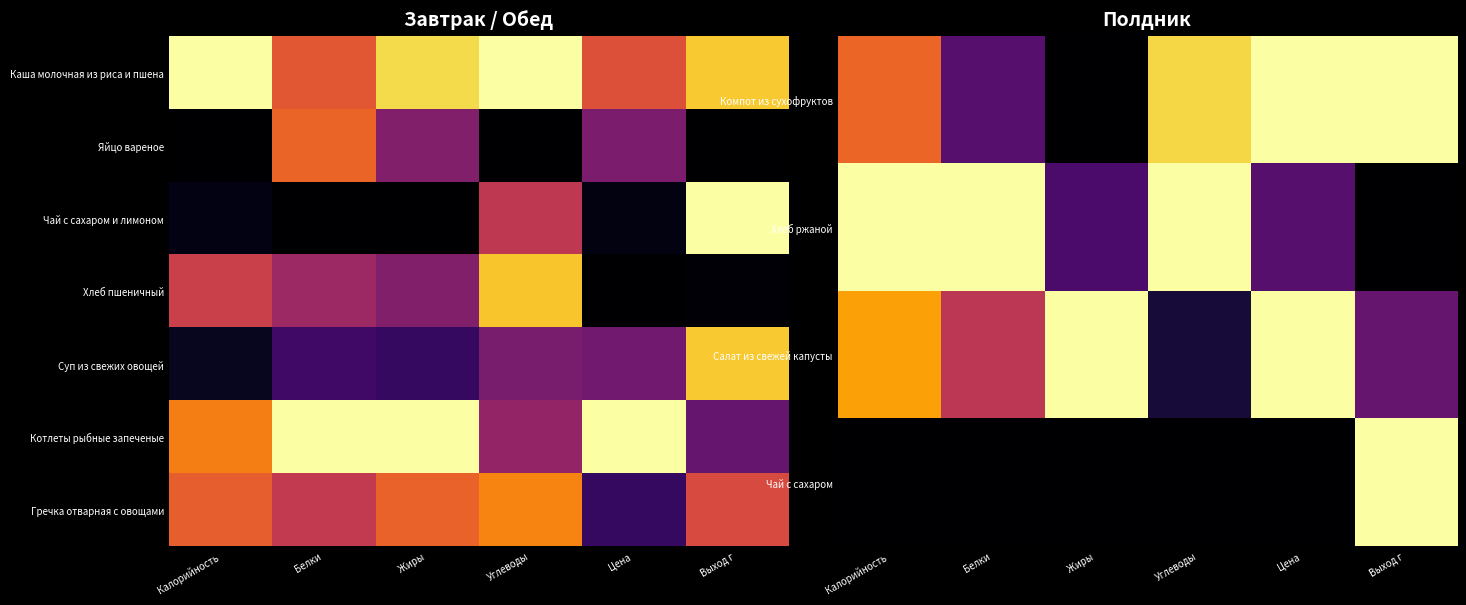

At which category is the sum across all series the highest?

Выход г